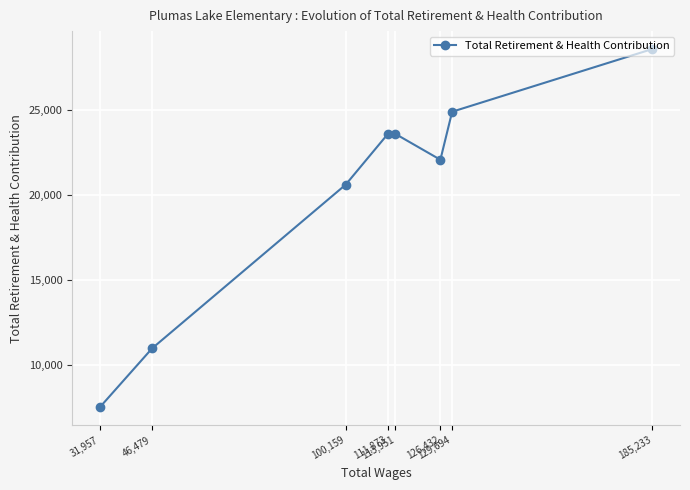

Reading left to right, what are all the values shown in this chart?

31,957=7483	46,479=10957	100,159=20600	111,873=23591	113,951=23591	126,432=22068	129,694=24898	185,233=28592